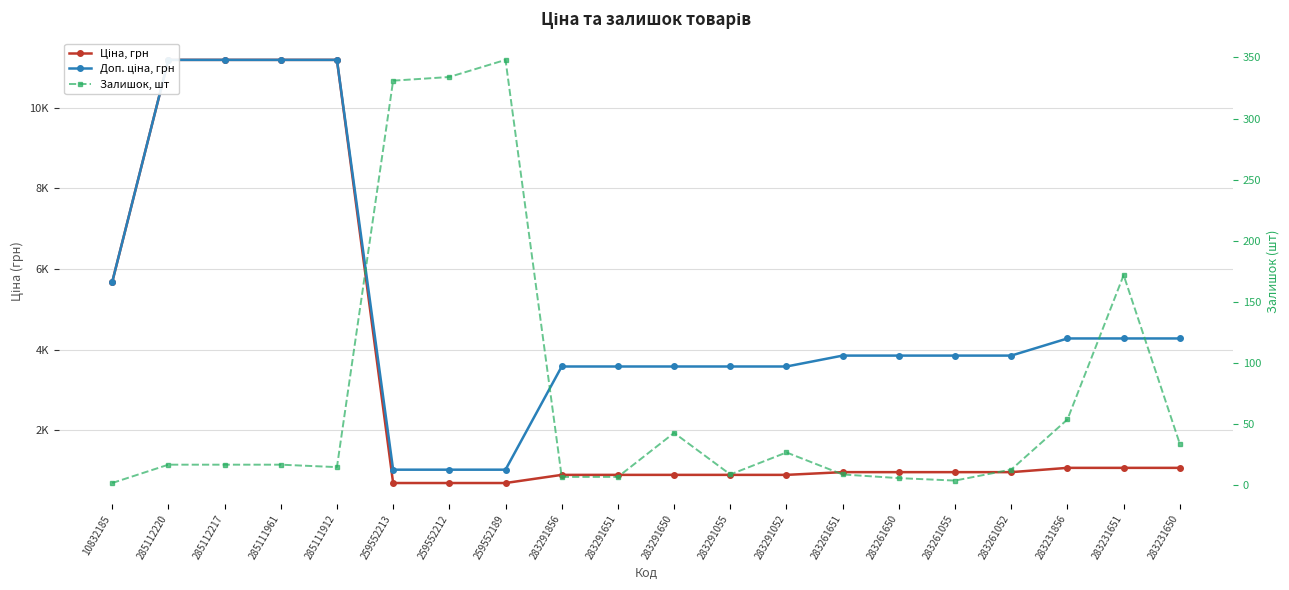

Reading right to left, what are all the values shown in this chart?

Ціна, грн: 1069.8	1069.8	1069.8	963.5	963.5	963.5	963.5	895.9	895.9	895.9	895.9	895.9	693.7	693.7	693.7	11188.2	11188.2	11188.2	11188.2	5673.8
Доп. ціна, грн: 4279.1	4279.1	4279.1	3854.0	3854.0	3854.0	3854.0	3583.6	3583.6	3583.6	3583.6	3583.6	1024.6	1024.6	1024.6	11188.2	11188.2	11188.2	11188.2	5673.8
Залишок, шт: 34.0	172.0	54.0	13.0	4.0	6.0	9.0	27.0	9.0	43.0	7.0	7.0	348.0	334.0	331.0	15.0	17.0	17.0	17.0	2.0